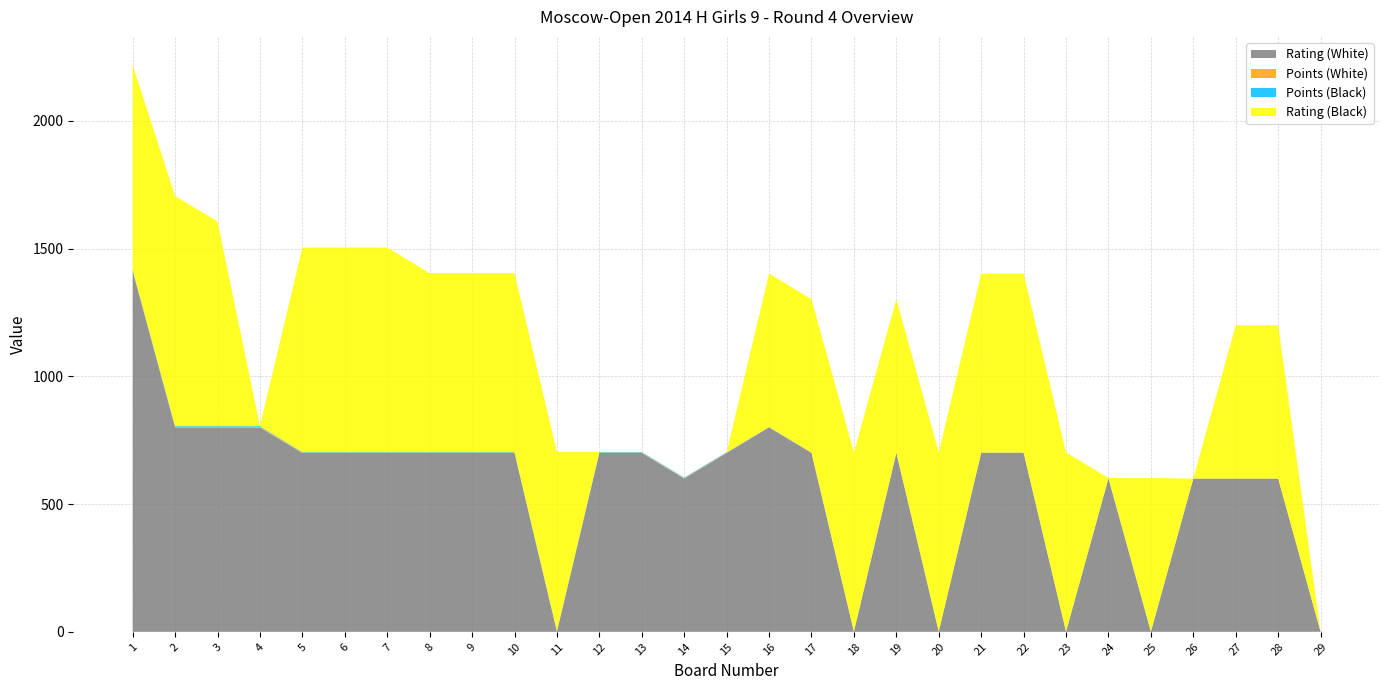

Reading left to right, transcribe all the data shown in this chart.

Rating (White): 1=1412.0	2=800.0	3=800.0	4=800.0	5=700.0	6=700.0	7=700.0	8=700.0	9=700.0	10=700.0	11=0.0	12=700.0	13=700.0	14=600.0	15=700.0	16=800.0	17=700.0	18=0.0	19=700.0	20=0.0	21=700.0	22=700.0	23=0.0	24=600.0	25=0.0	26=600.0	27=600.0	28=600.0	29=0.0
Points (White): 1=3.0	2=3.0	3=3.0	4=3.0	5=2.0	6=2.0	7=2.0	8=2.0	9=2.0	10=2.0	11=2.0	12=2.0	13=2.0	14=1.5	15=1.5	16=1.0	17=1.0	18=1.0	19=1.0	20=1.0	21=1.0	22=1.0	23=1.0	24=1.0	25=1.0	26=0.0	27=0.0	28=0.0	29=0.0
Points (Black): 1=3.0	2=3.0	3=3.0	4=2.5	5=2.0	6=2.0	7=2.0	8=2.0	9=2.0	10=2.0	11=2.0	12=2.0	13=2.0	14=2.0	15=1.5	16=1.0	17=1.0	18=1.0	19=1.0	20=1.0	21=1.0	22=1.0	23=1.0	24=1.0	25=1.0	26=0.0	27=0.0	28=0.0	29=0.0
Rating (Black): 1=800.0	2=900.0	3=800.0	4=0.0	5=800.0	6=800.0	7=800.0	8=700.0	9=700.0	10=700.0	11=700.0	12=0.0	13=0.0	14=0.0	15=0.0	16=600.0	17=600.0	18=700.0	19=600.0	20=700.0	21=700.0	22=700.0	23=700.0	24=0.0	25=600.0	26=0.0	27=600.0	28=600.0	29=0.0